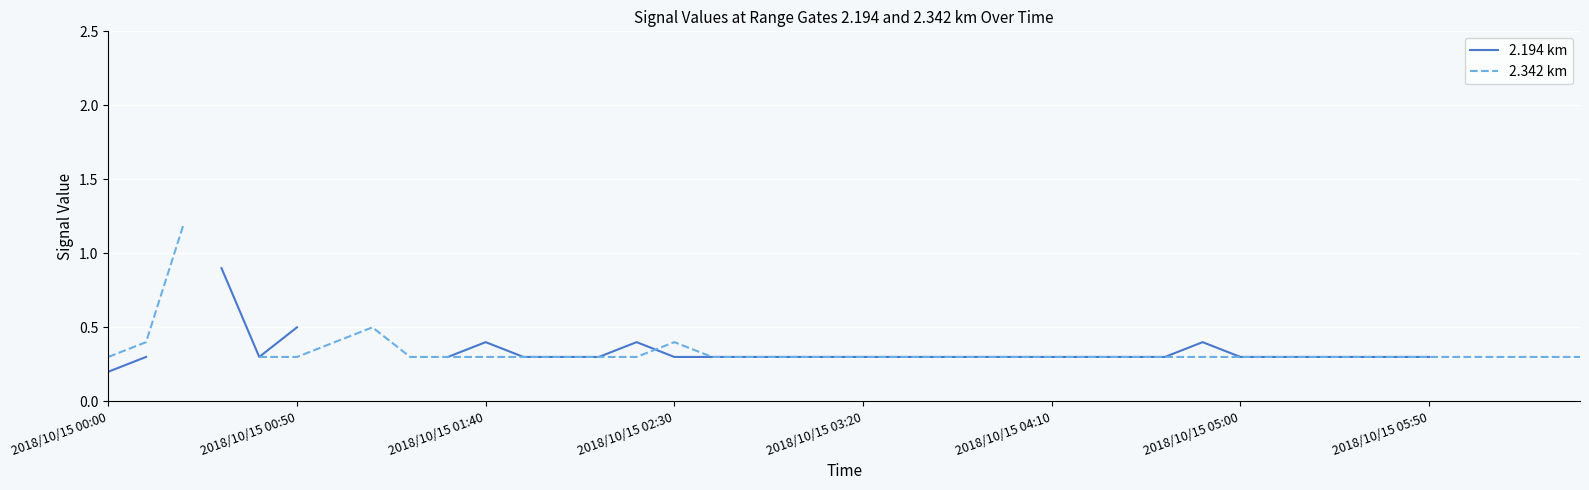

The value of 2.194 km at 9 is 0.3. True or false?

True